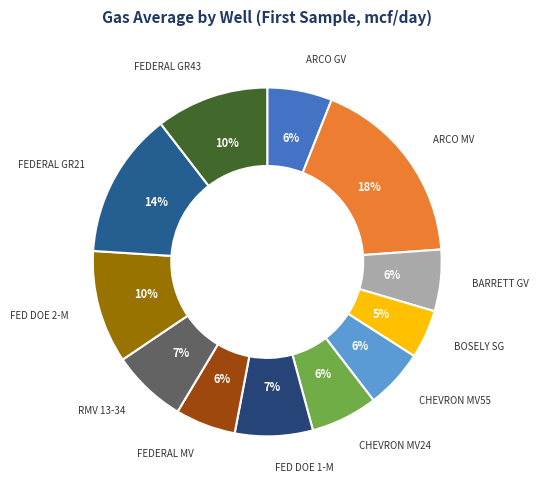

To the nearest percent, what is the average slice percentage?

8%